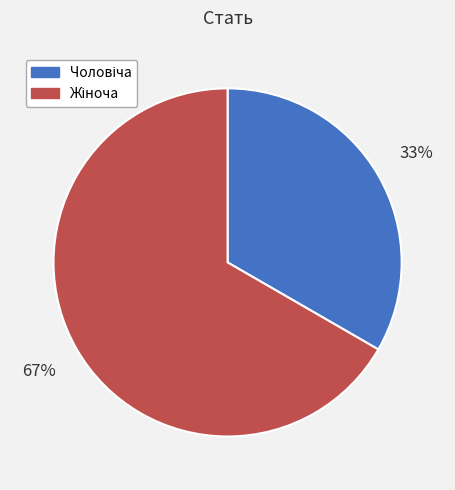

Is there a majority slice in this chart?

Yes